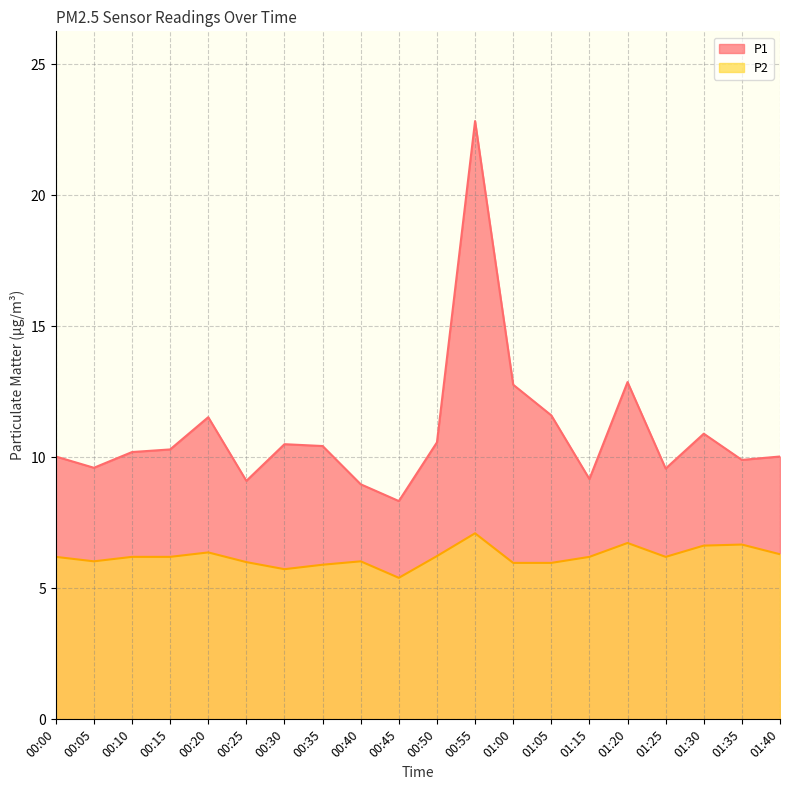

At which category is the sum across all series the highest?

00:55